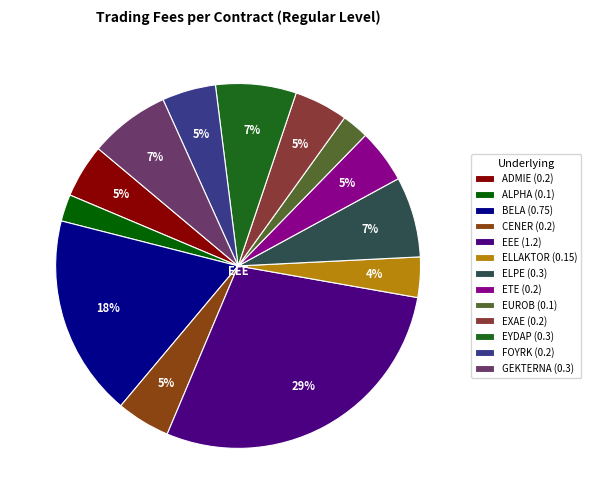

To the nearest percent, what is the difference between the GEKTERNA (0.3) and ADMIE (0.2) slice percentages?

2%